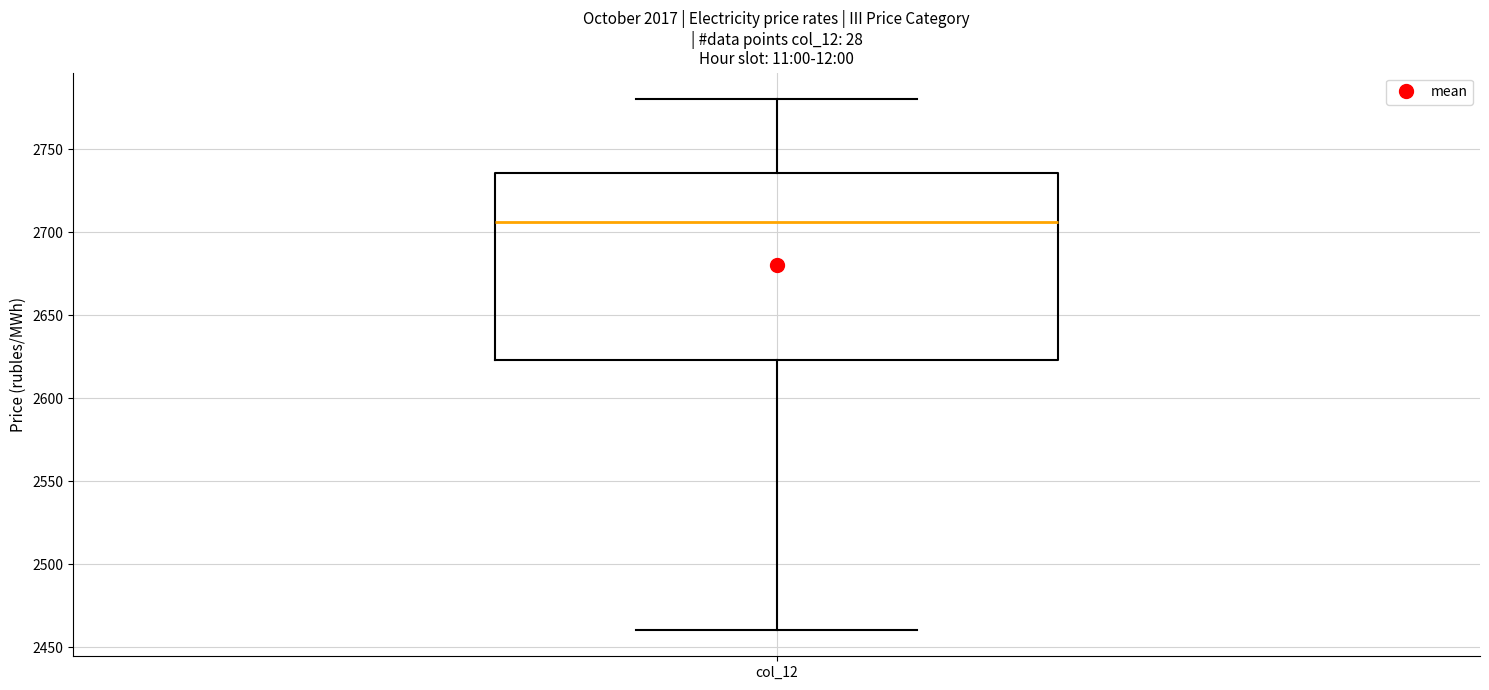

Where does the lower whisker of the box for col_12 end on the y-axis? The values are not printed on the chart, so give them approximately, as read against the axis.

2460